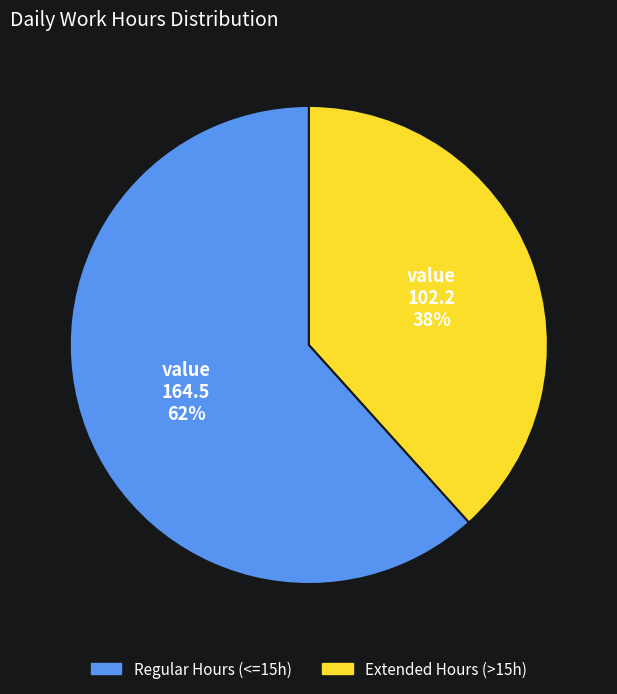

Is there a majority slice in this chart?

Yes